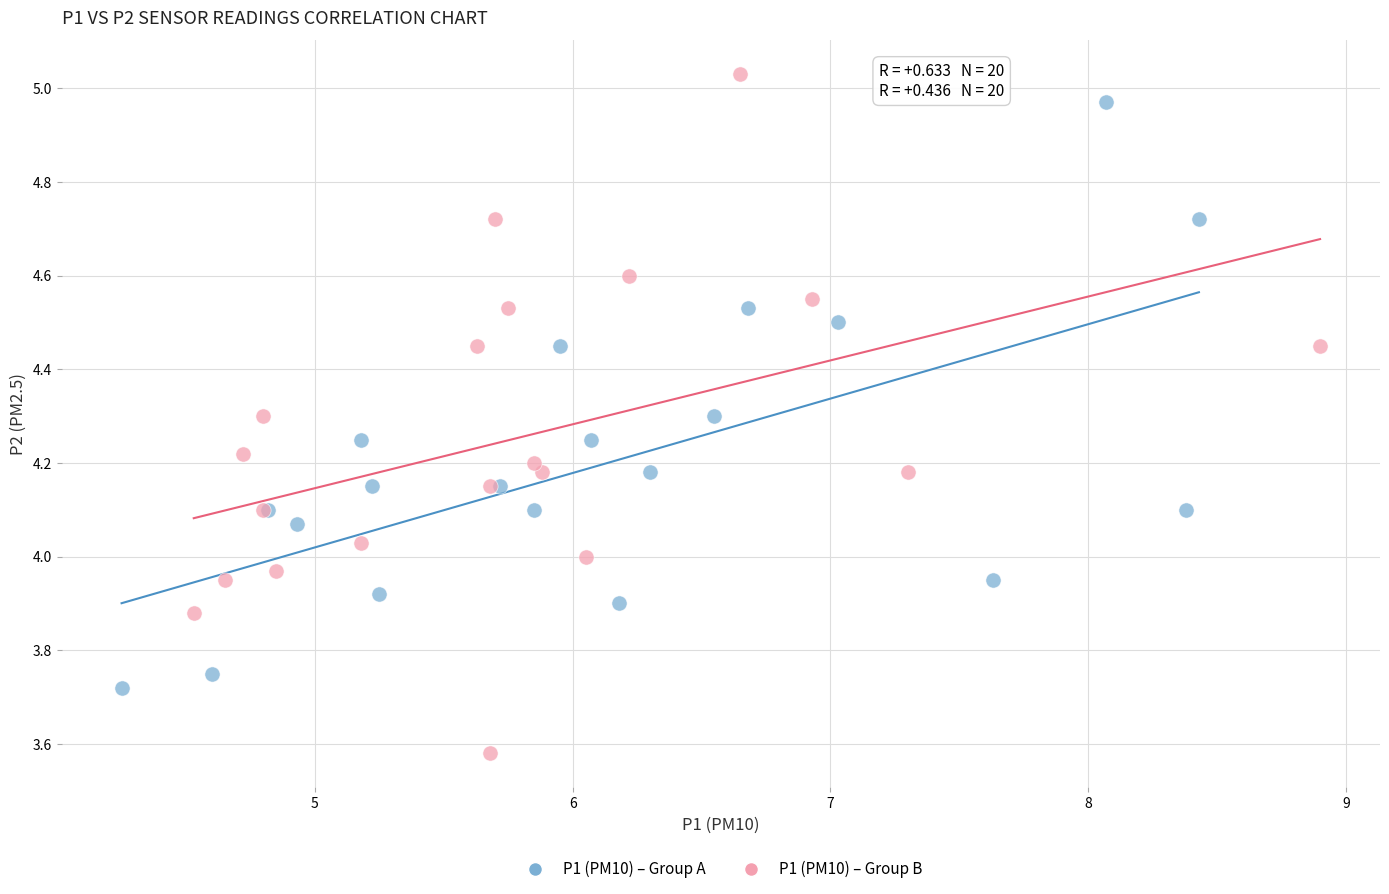

Which series has the largest Y range (max minus min)?

P1 (PM10) – Group B